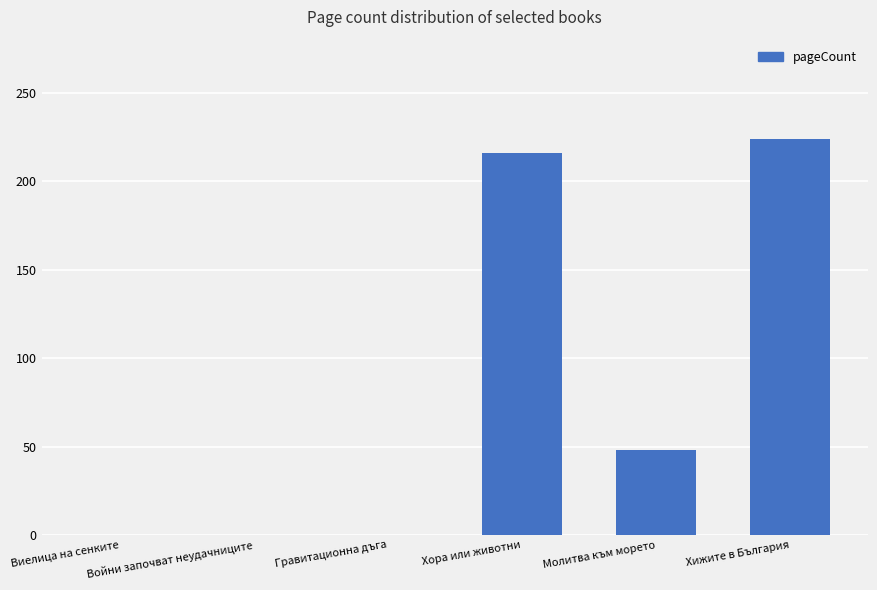

What is the maximum value shown in the chart?

224